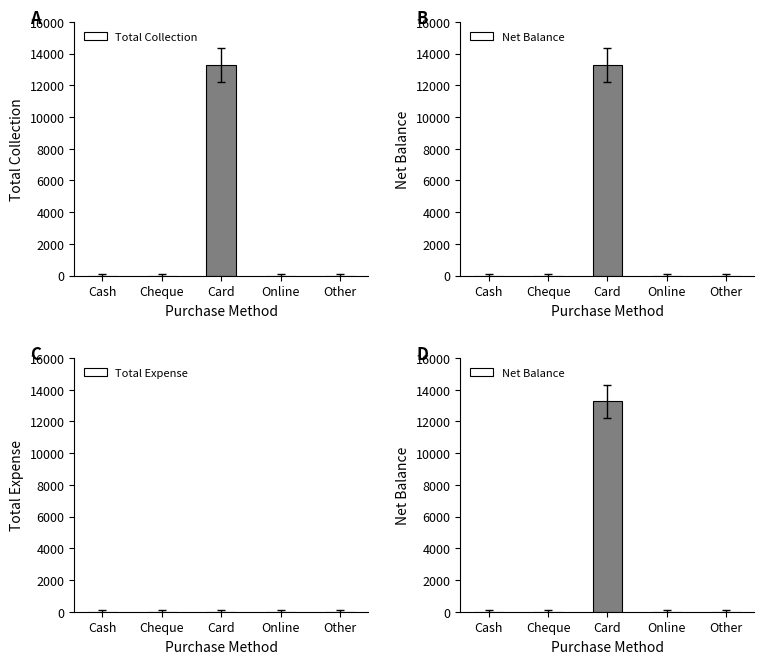

Between Cash and Card, which series saw the biggest shift?

Total Collection